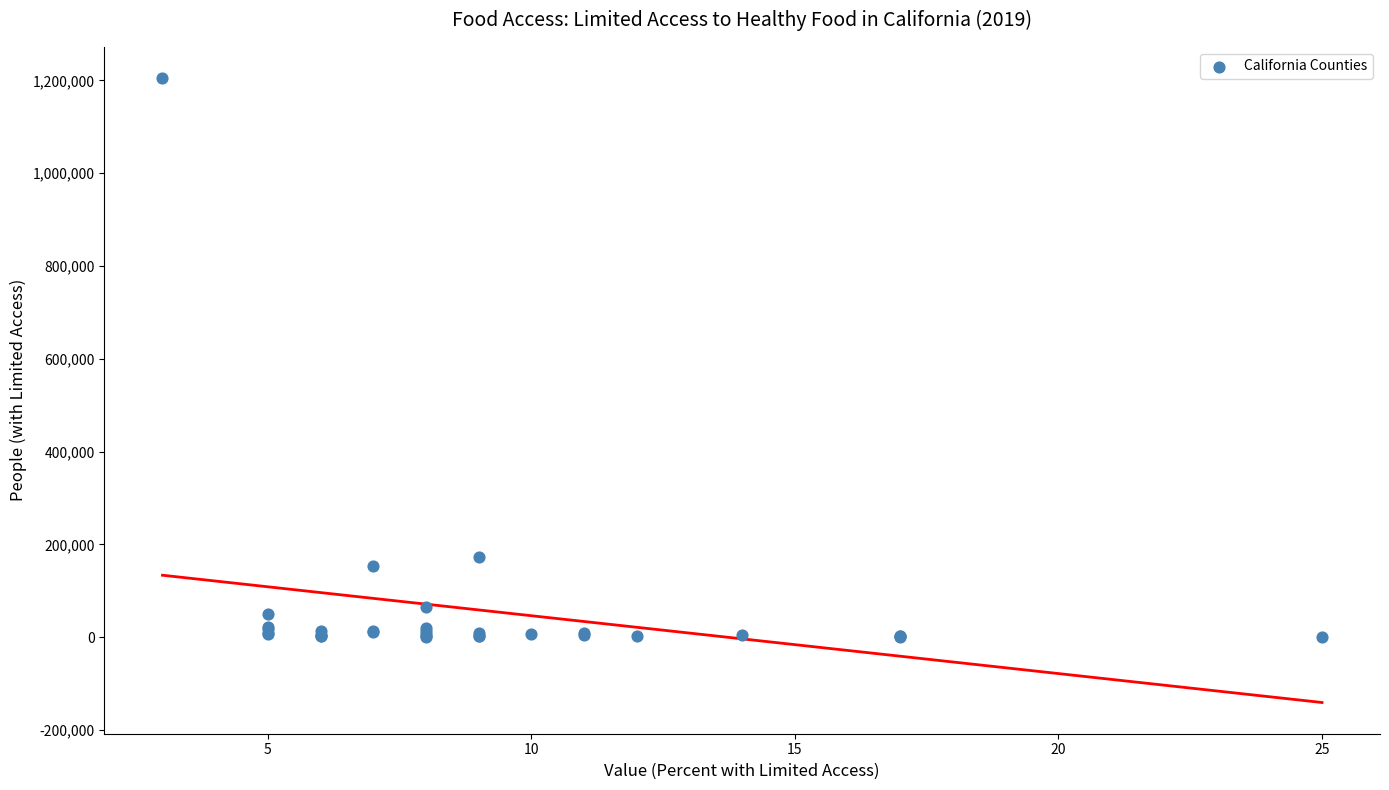

What Y value in the scatter plot is closest to 602566?

173574